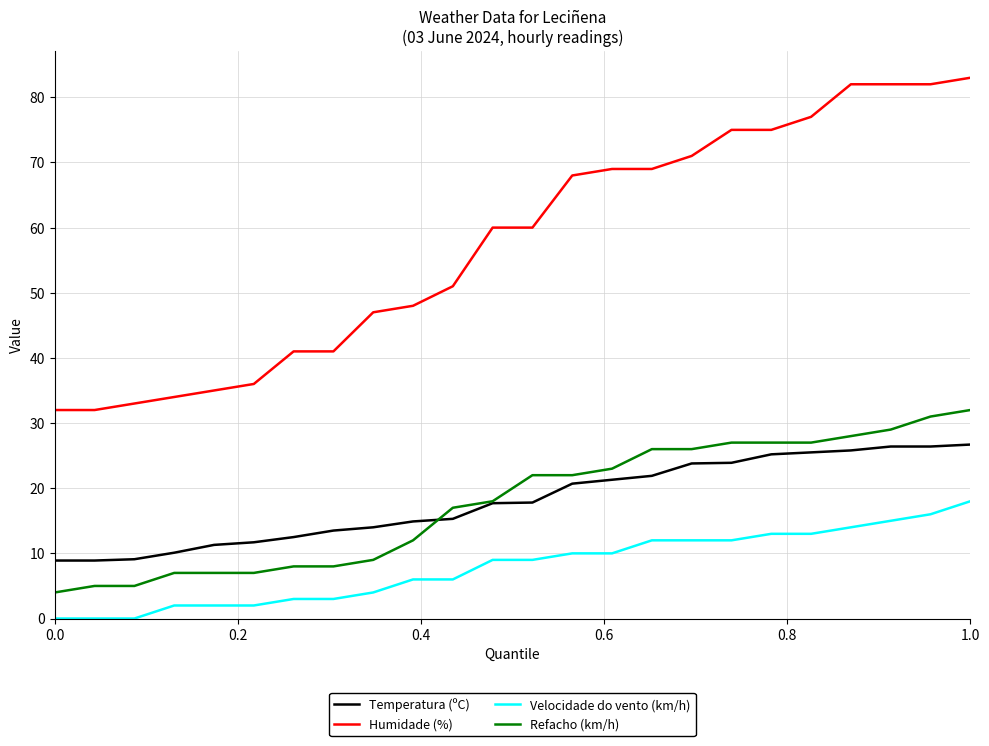

What is the difference between the maximum and minimum values in the Temperatura (ºC) series?

17.8